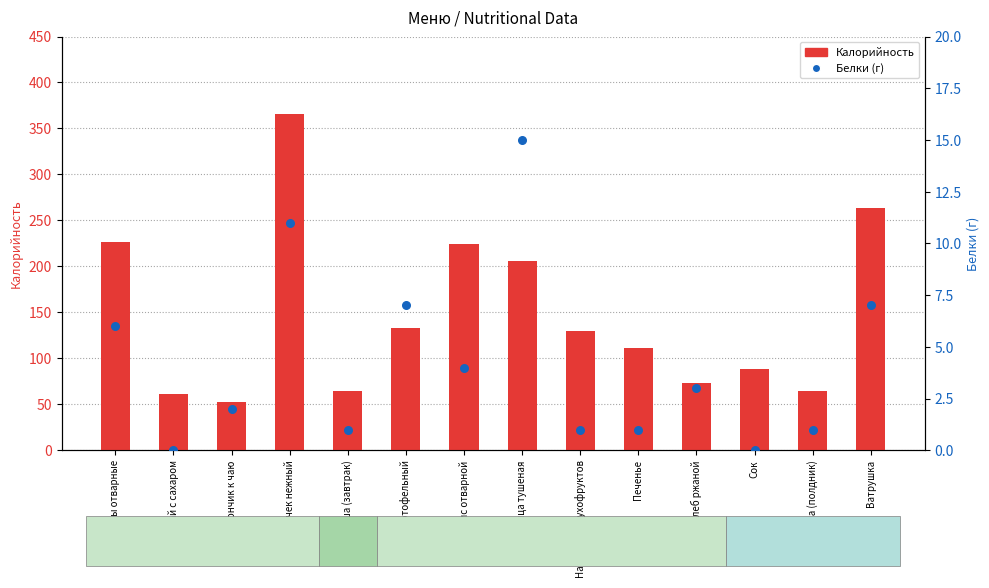

What is the total value across all series at Хлеб ржаной?

76